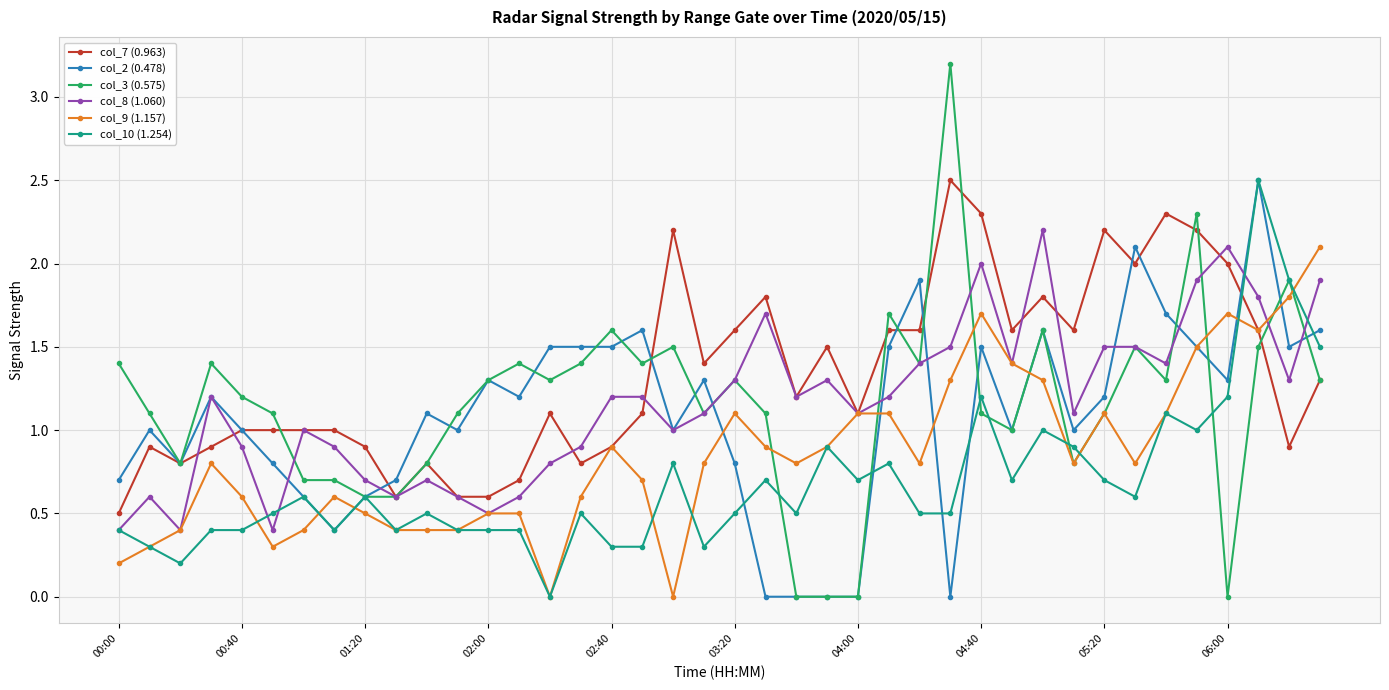

Which series has the largest range (max minus min)?

col_3 (0.575)